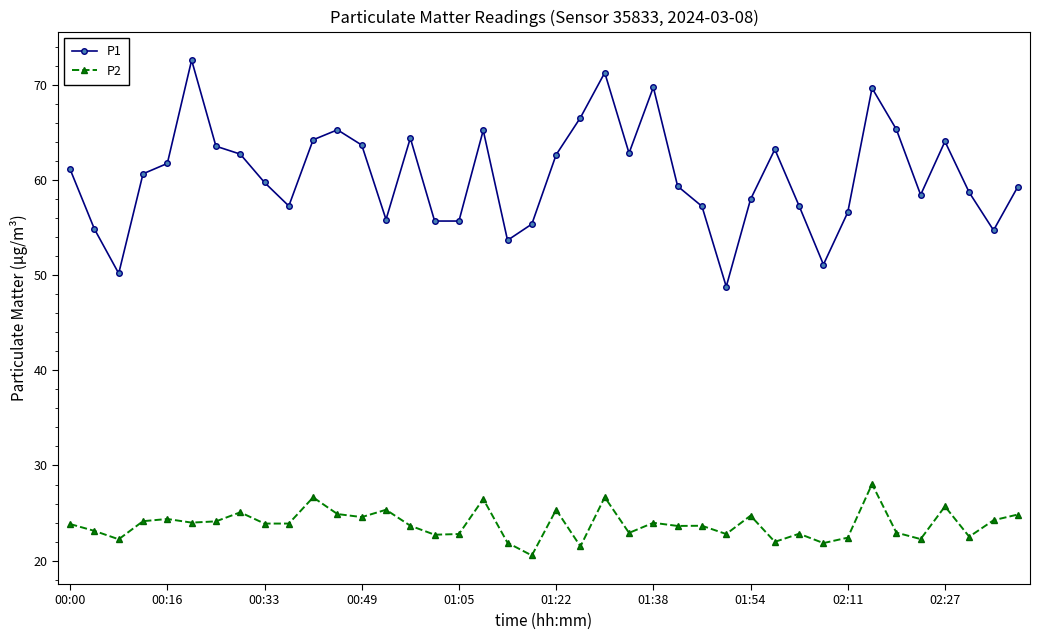

What is the value of the P1 point at the 26th from the left?

59.3